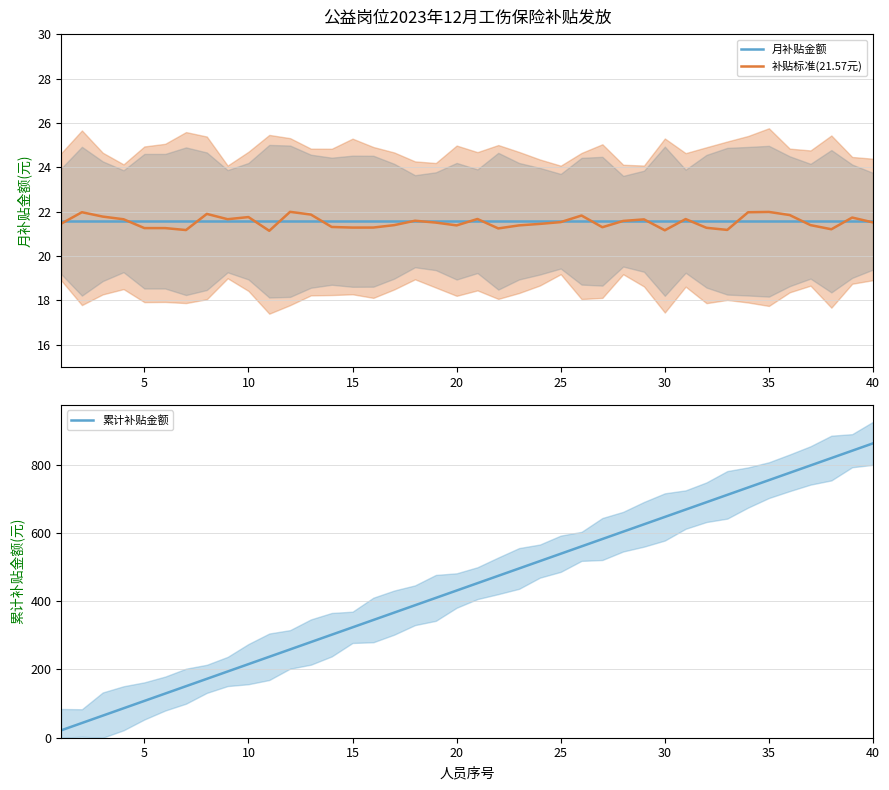

What is the lowest value of the 月补贴金额 series?

21.6